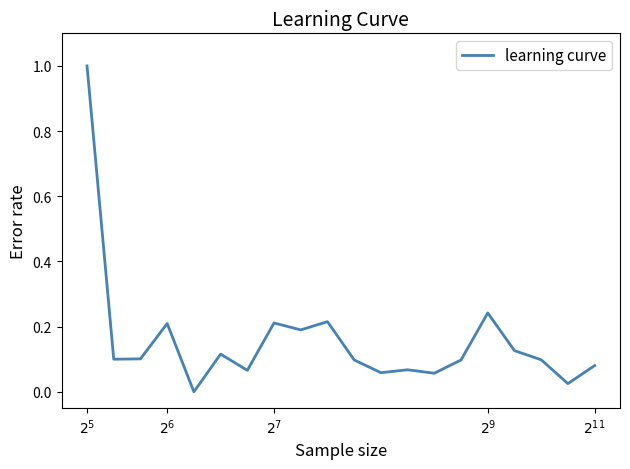

What is the maximum value shown in the chart?

1.0